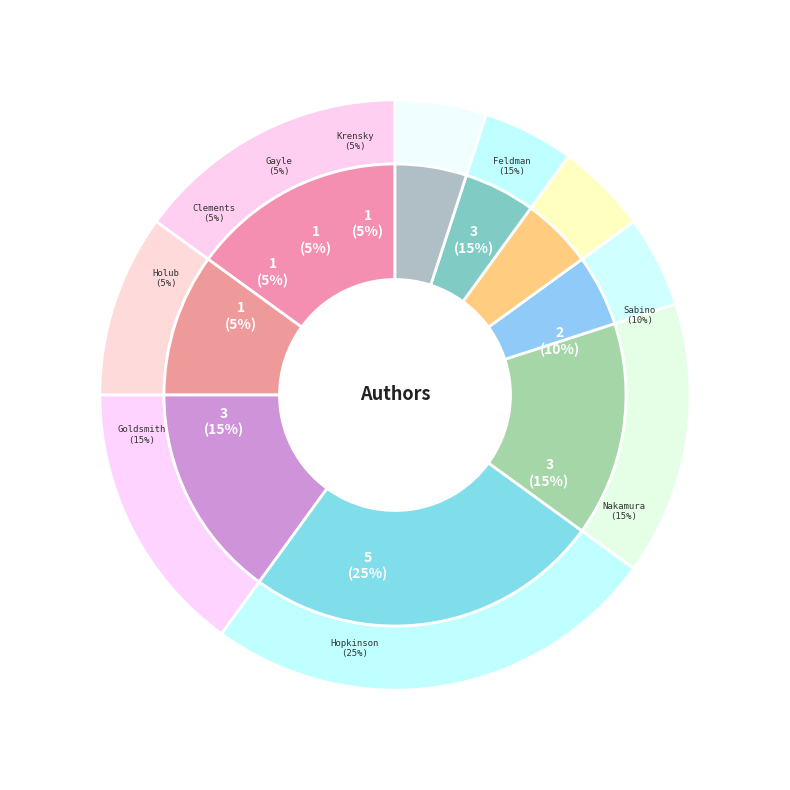

What percentage is the Deborah Hopkinson slice, to the nearest percent?

25%